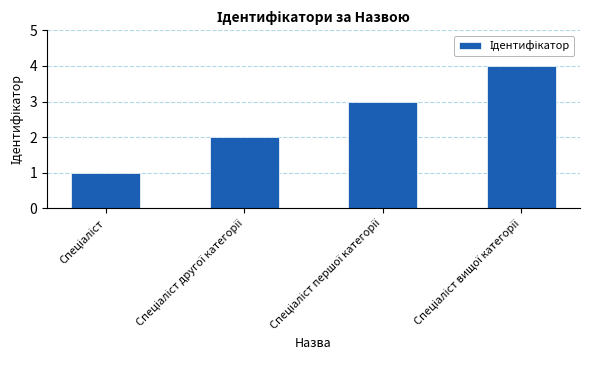

Reading right to left, list all the values displayed in this chart.

4	3	2	1